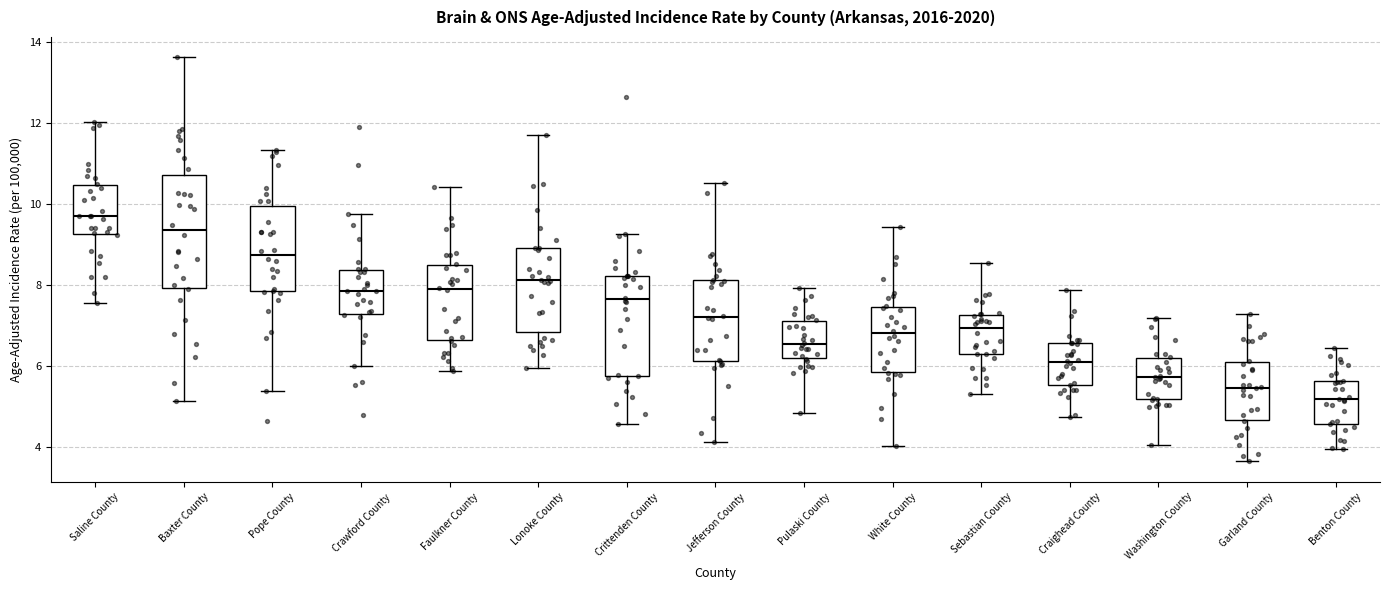

Which box has the highest median line?

Saline County